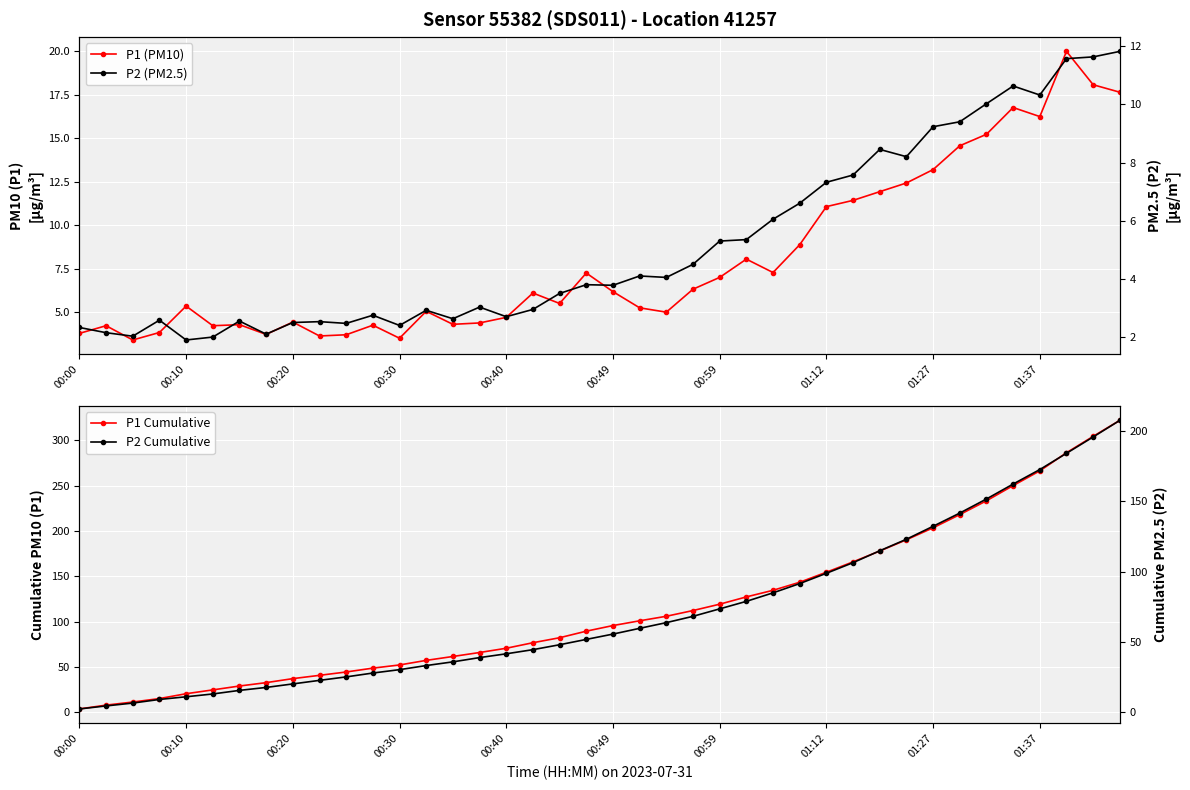

What is the difference between the maximum and minimum values in the P1 Cumulative series?

318.4